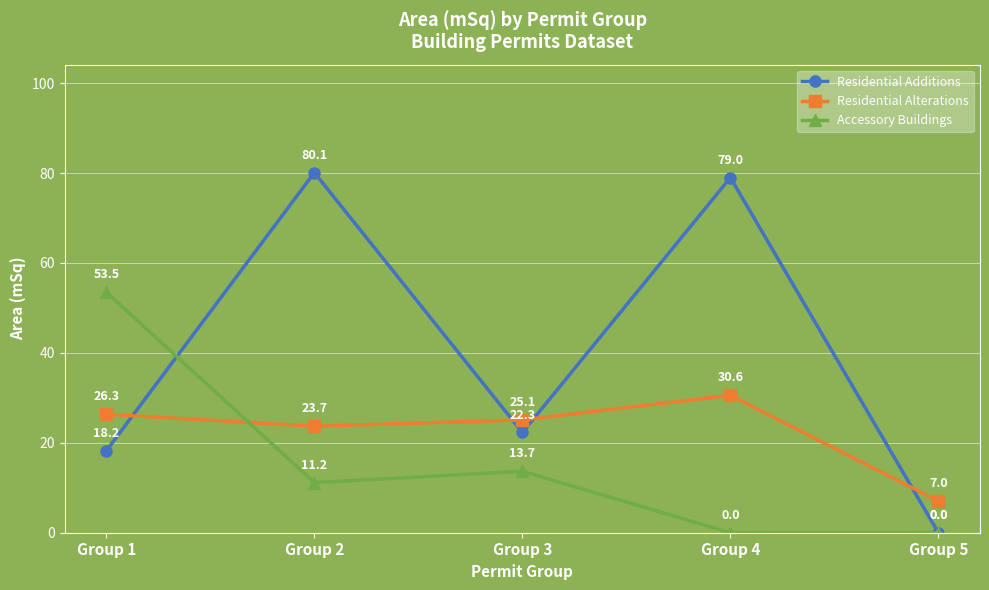

True or false: Accessory Buildings has a value of 13.7 at Group 3.

True